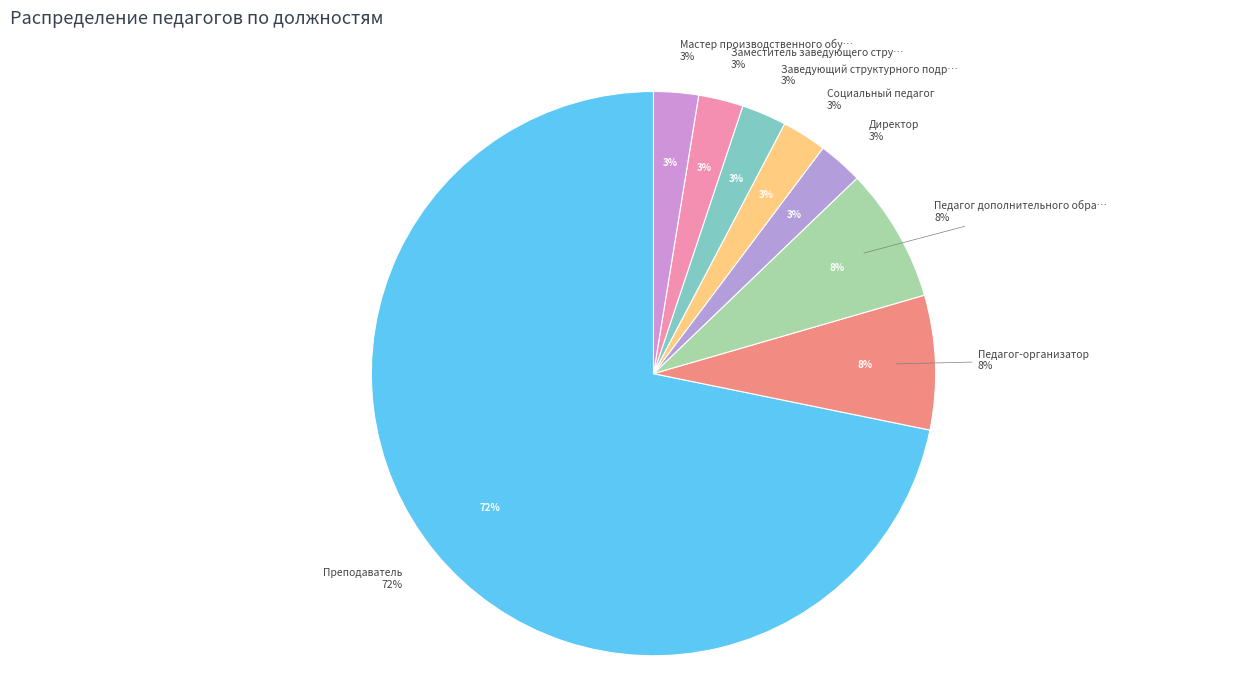

Combined, what portion of the pie is Мастер производственного обучения РЦК and Заведующий структурного подразделения?

5.1%